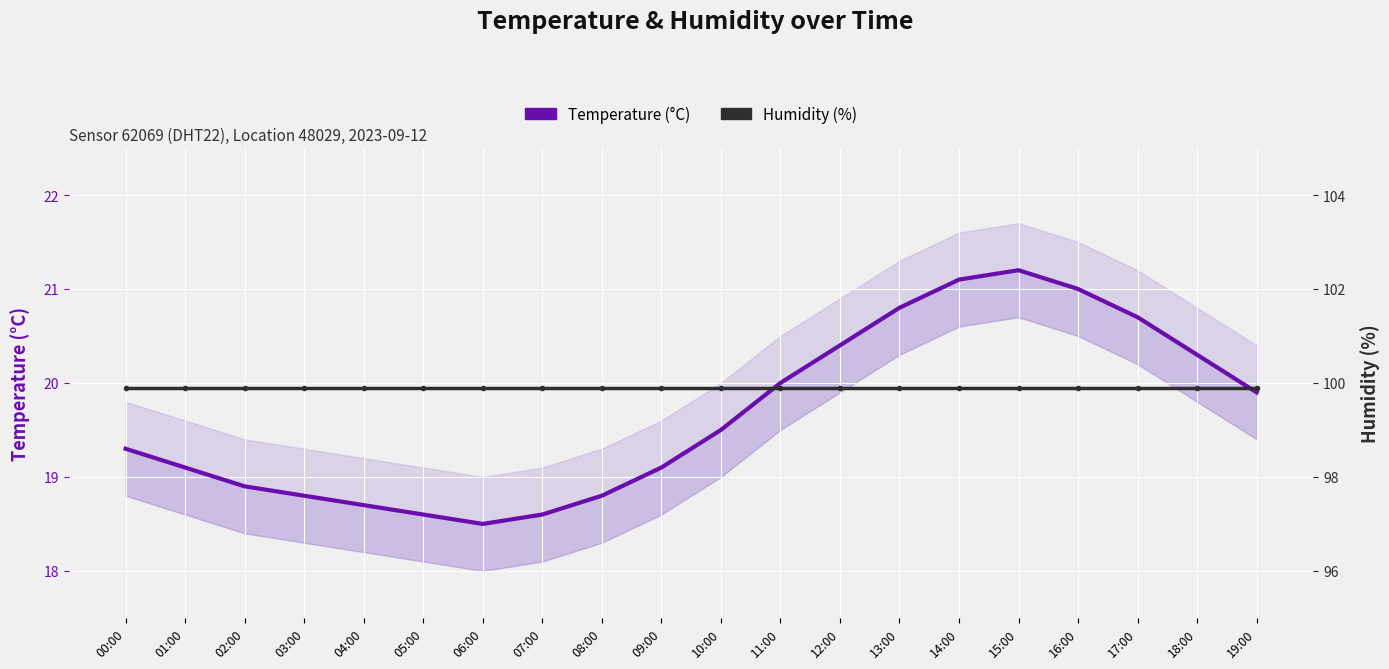

Reading left to right, extract all data points from this chart.

Temperature (°C): 19.3	19.1	18.9	18.8	18.7	18.6	18.5	18.6	18.8	19.1	19.5	20.0	20.4	20.8	21.1	21.2	21.0	20.7	20.3	19.9
Humidity (%): 99.9	99.9	99.9	99.9	99.9	99.9	99.9	99.9	99.9	99.9	99.9	99.9	99.9	99.9	99.9	99.9	99.9	99.9	99.9	99.9